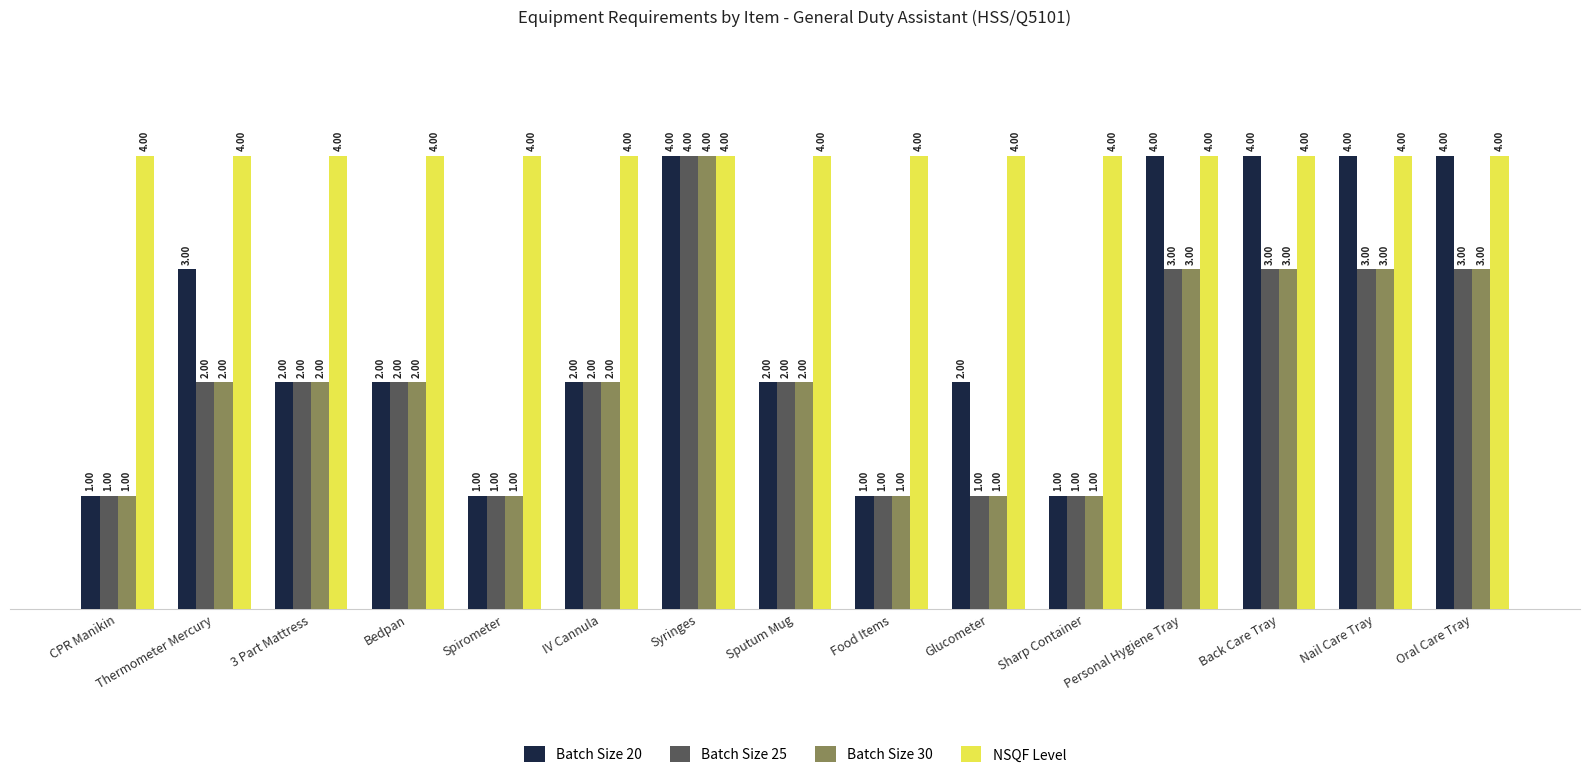

Reading left to right, transcribe all the data shown in this chart.

Batch Size 20: CPR Manikin=1	Thermometer Mercury=3	3 Part Mattress=2	Bedpan=2	Spirometer=1	IV Cannula=2	Syringes=4	Sputum Mug=2	Food Items=1	Glucometer=2	Sharp Container=1	Personal Hygiene Tray=4	Back Care Tray=4	Nail Care Tray=4	Oral Care Tray=4
Batch Size 25: CPR Manikin=1	Thermometer Mercury=2	3 Part Mattress=2	Bedpan=2	Spirometer=1	IV Cannula=2	Syringes=4	Sputum Mug=2	Food Items=1	Glucometer=1	Sharp Container=1	Personal Hygiene Tray=3	Back Care Tray=3	Nail Care Tray=3	Oral Care Tray=3
Batch Size 30: CPR Manikin=1	Thermometer Mercury=2	3 Part Mattress=2	Bedpan=2	Spirometer=1	IV Cannula=2	Syringes=4	Sputum Mug=2	Food Items=1	Glucometer=1	Sharp Container=1	Personal Hygiene Tray=3	Back Care Tray=3	Nail Care Tray=3	Oral Care Tray=3
NSQF Level: CPR Manikin=4	Thermometer Mercury=4	3 Part Mattress=4	Bedpan=4	Spirometer=4	IV Cannula=4	Syringes=4	Sputum Mug=4	Food Items=4	Glucometer=4	Sharp Container=4	Personal Hygiene Tray=4	Back Care Tray=4	Nail Care Tray=4	Oral Care Tray=4